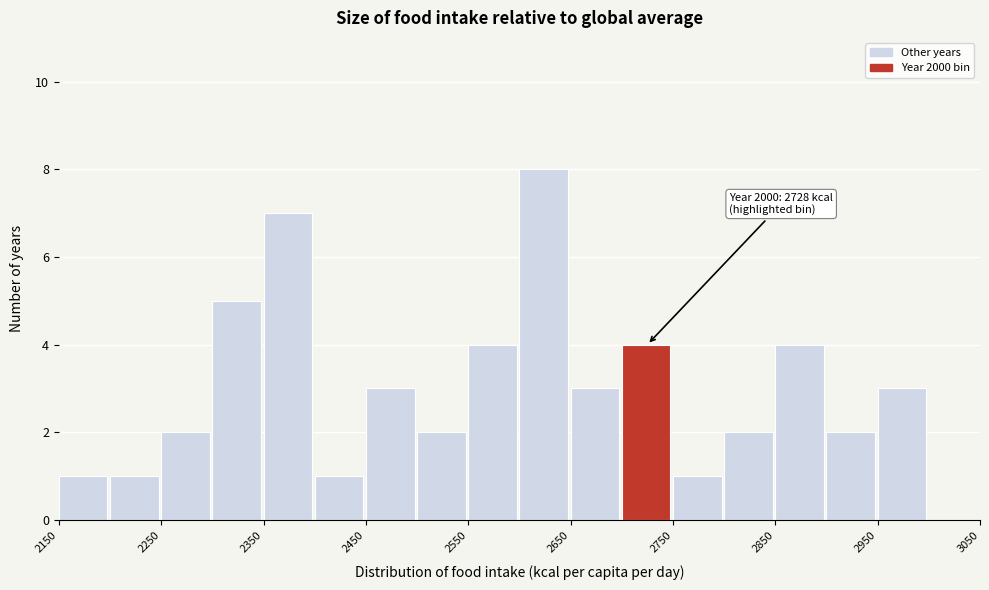

Over which range of the x-axis is the bar tallest?

2600 to 2650